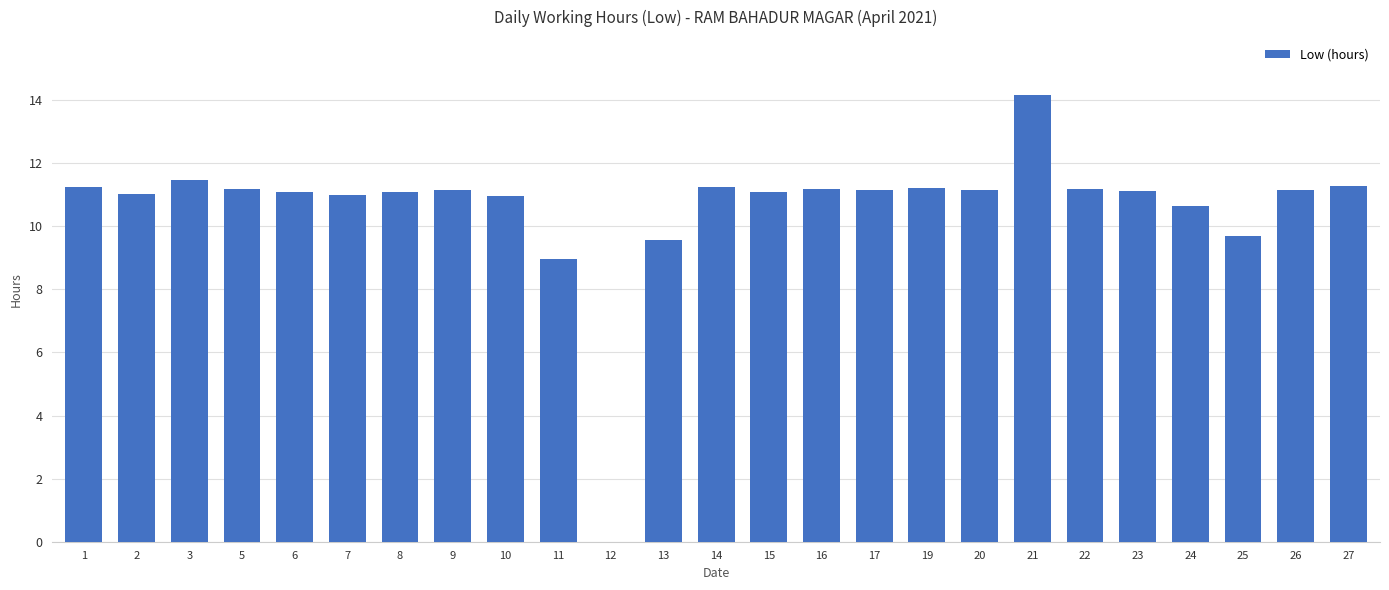

Which category has the highest value across all series?

21